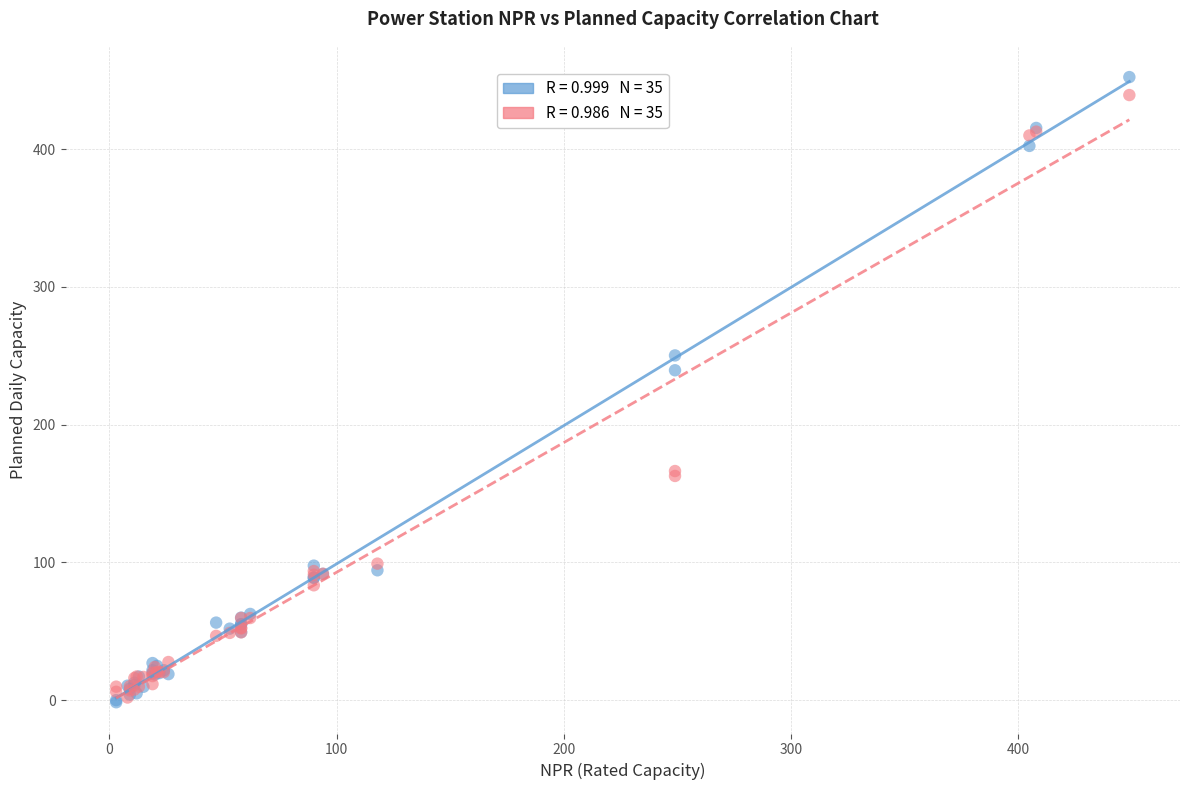

Across all series, what Y value is closest to 225?

239.4